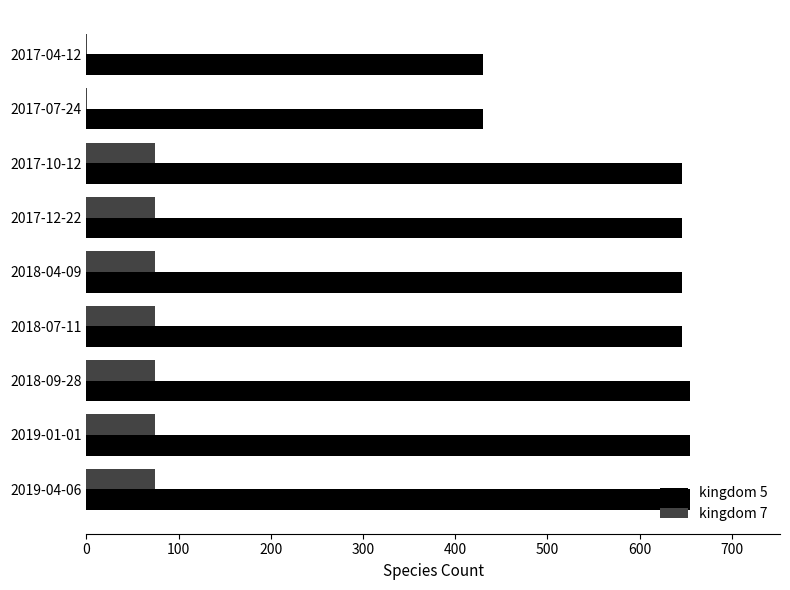

What is the greatest value displayed?

654